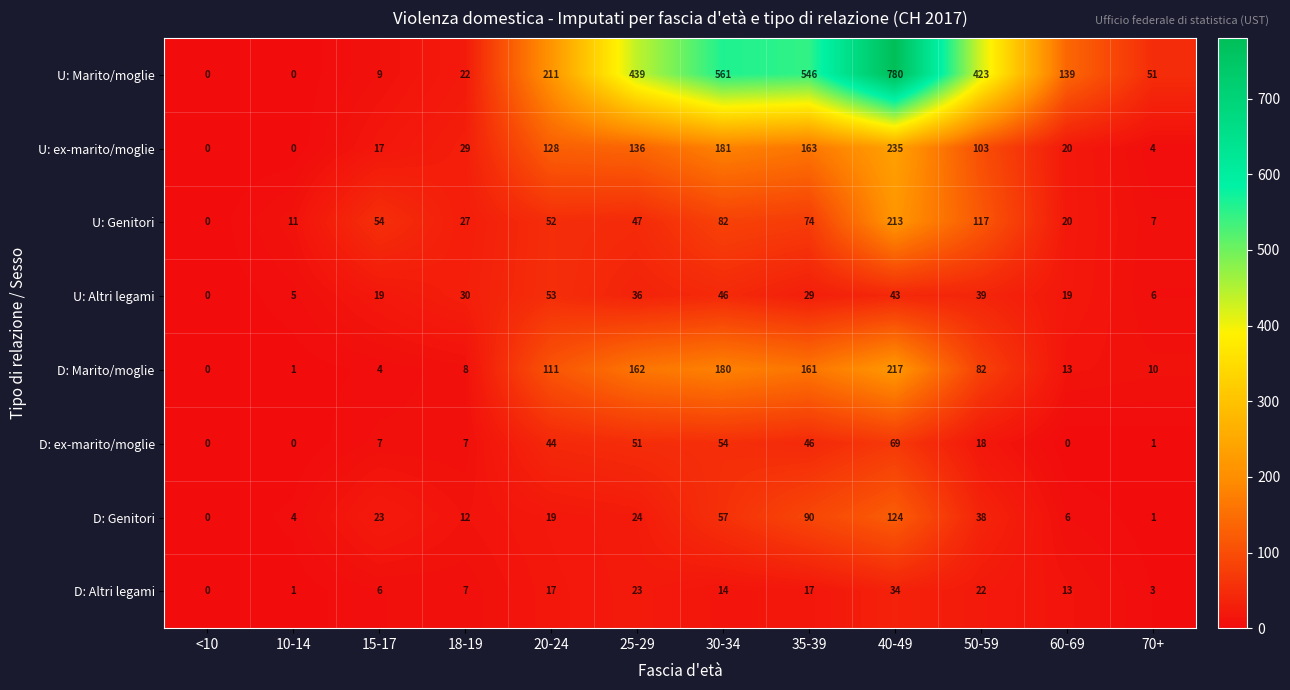

Which label corresponds to the largest value in the chart?

40-49